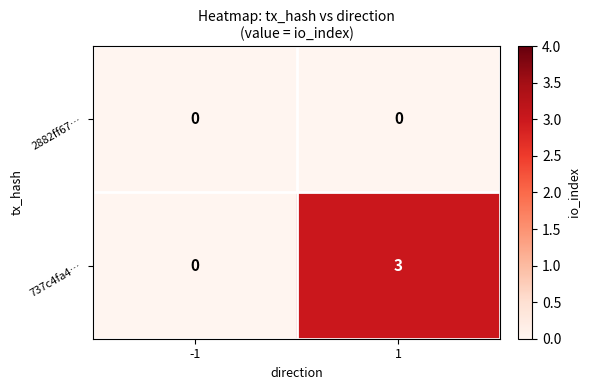

At which category is the sum across all series the highest?

1